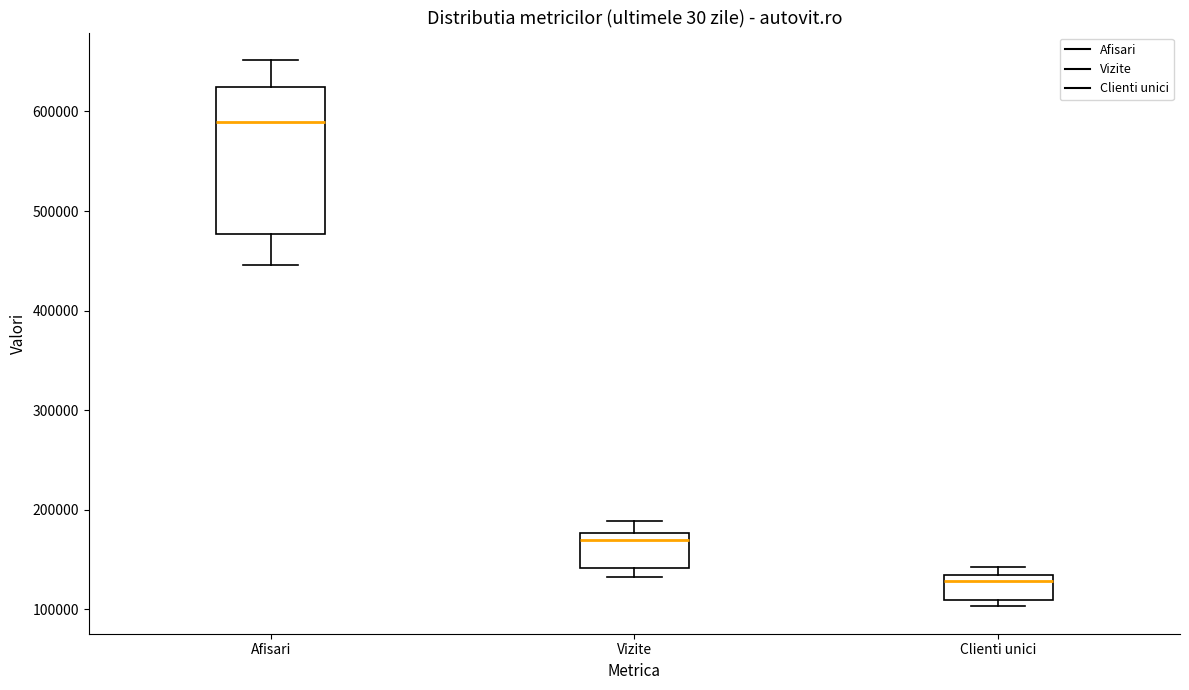

Comparing the boxes themselves (not the whiskers), which one is the tallest?

Afisari